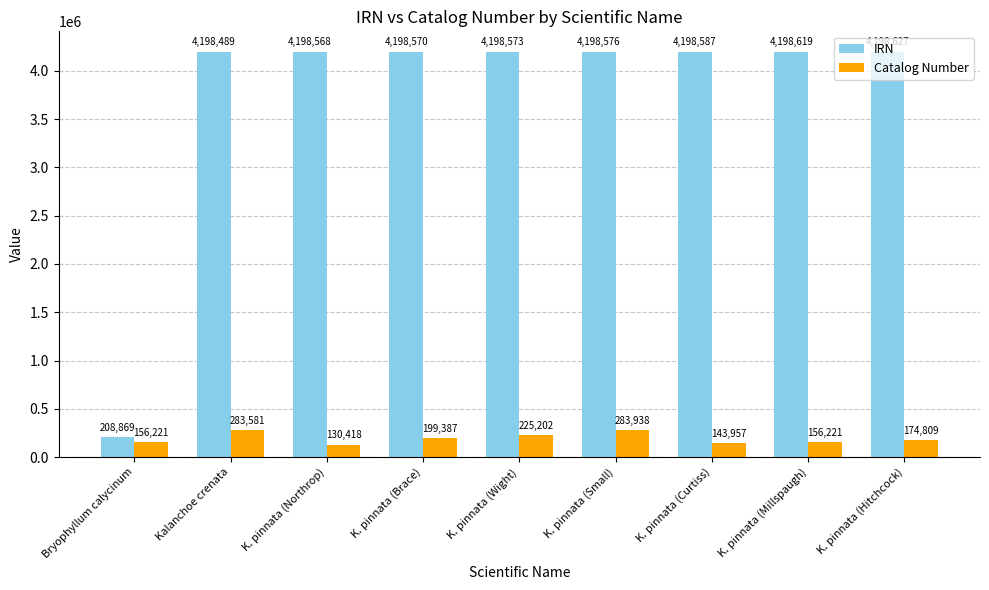

Rank the series by their maximum value, from highest to lowest.

IRN, Catalog Number